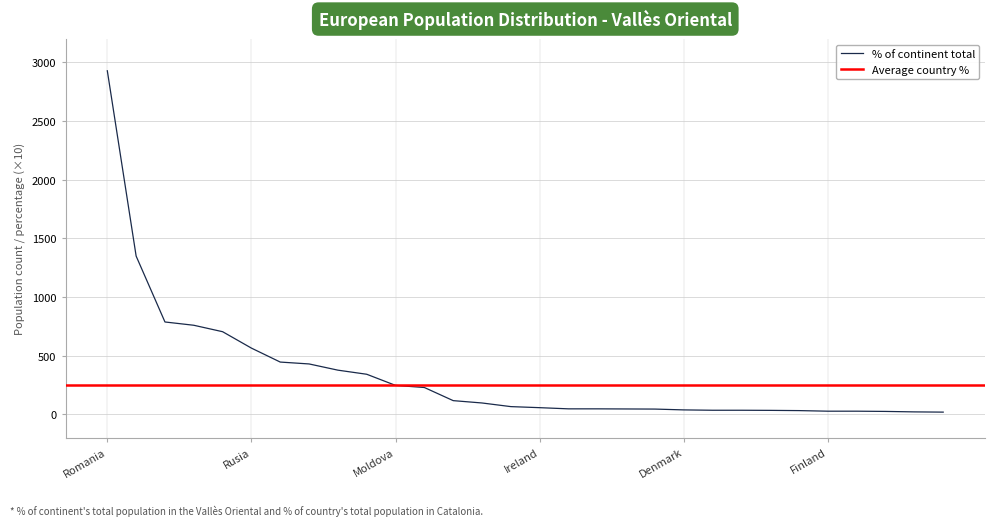

What is the change in value from Sweden to Austria?

-1